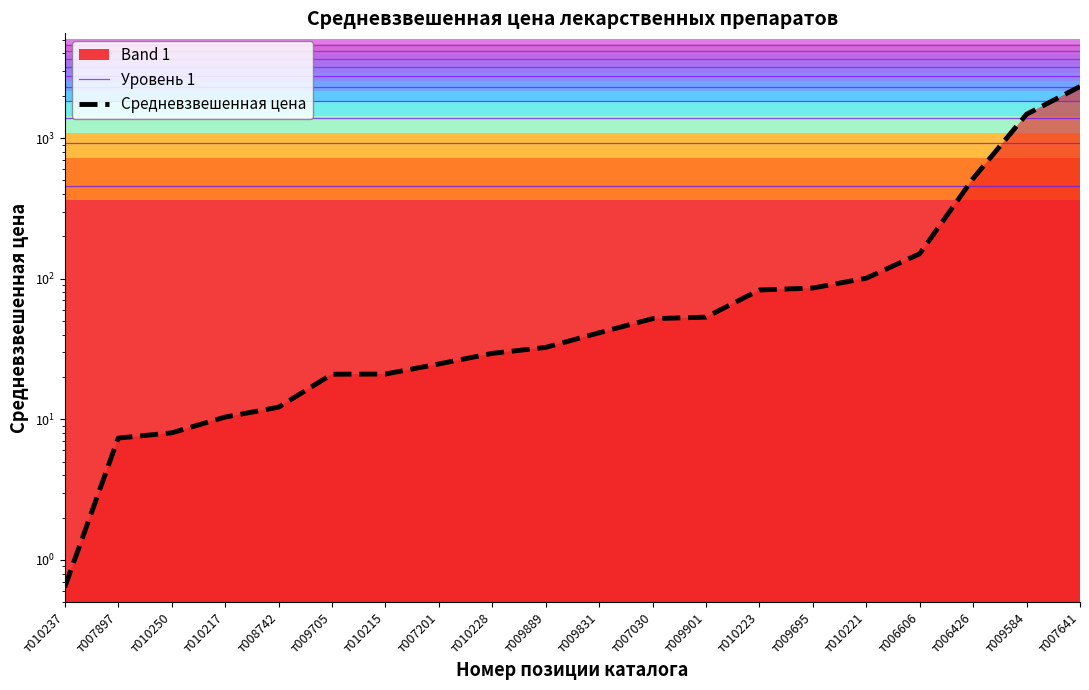

What is the label of the 10th point from the left?

т009889